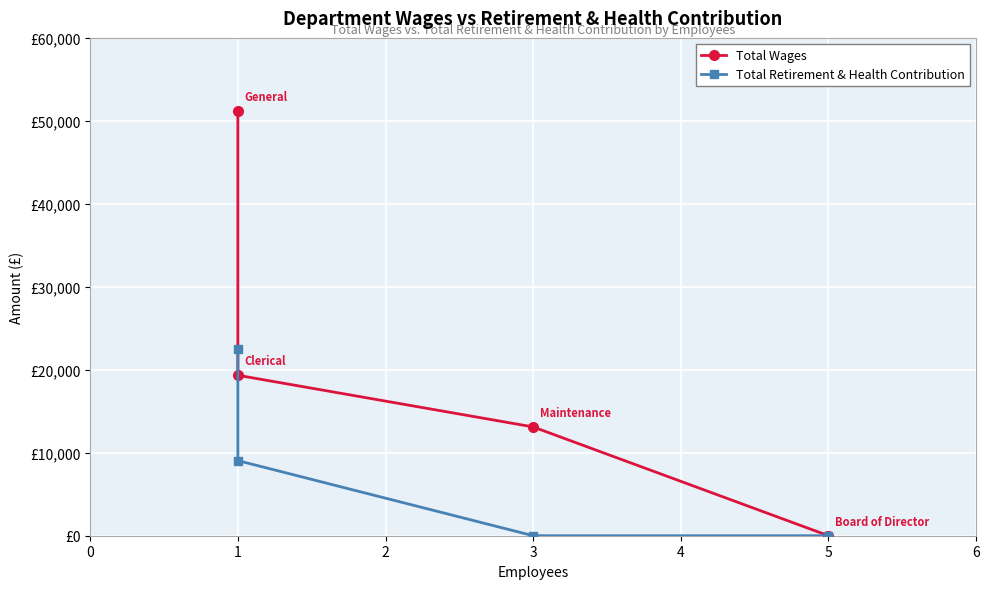

What is the maximum value for Total Wages?

51131